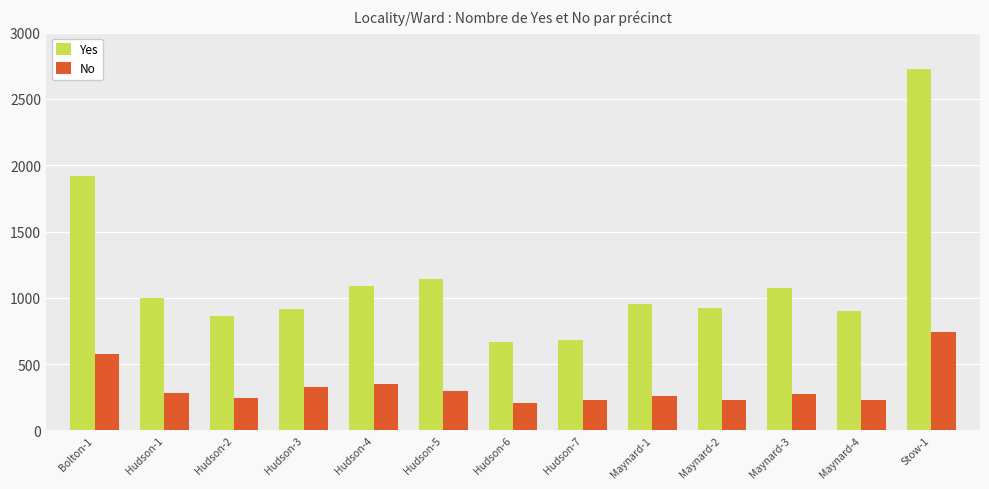

Is the value of Yes at Hudson-6 greater than the value of No at Hudson-4?

Yes